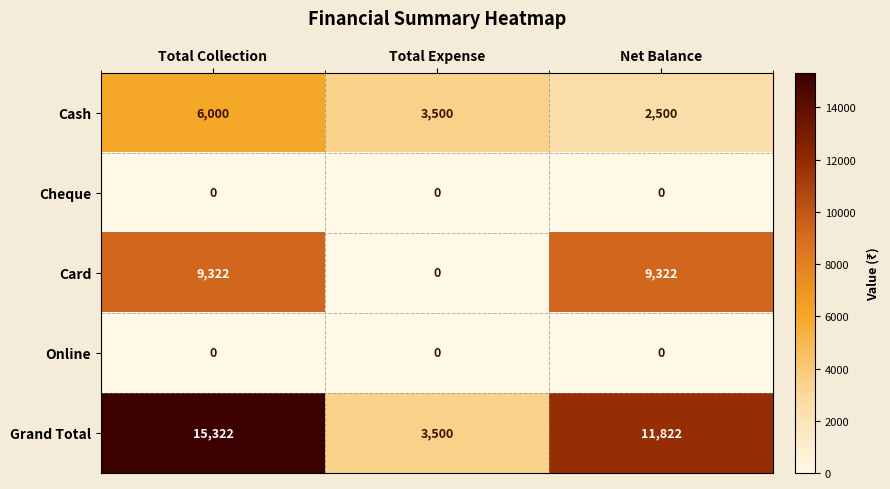

What is the difference between the highest and lowest values at Total Collection?

15322